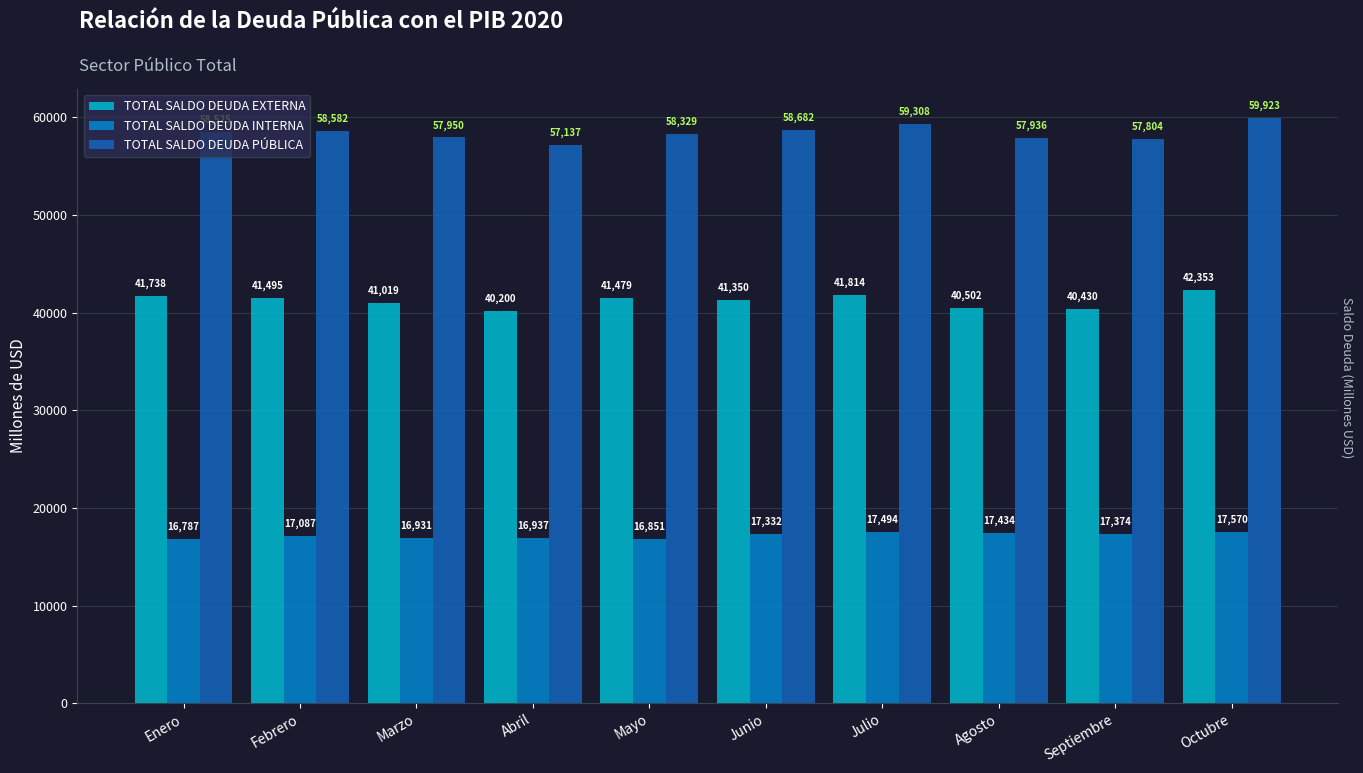

What position from the left is Agosto?

8